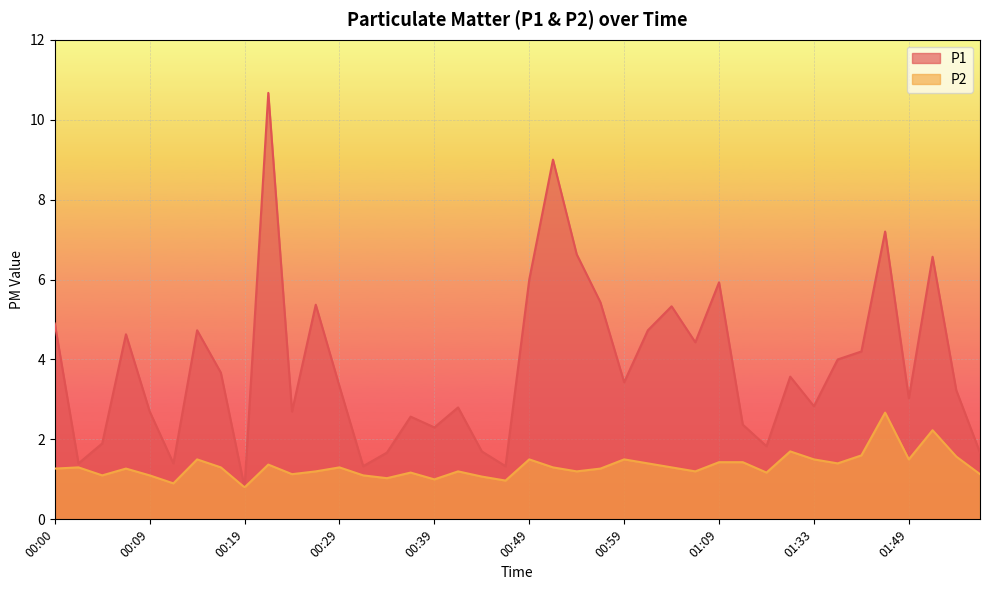

True or false: P1 and P2 cross at least once.

False